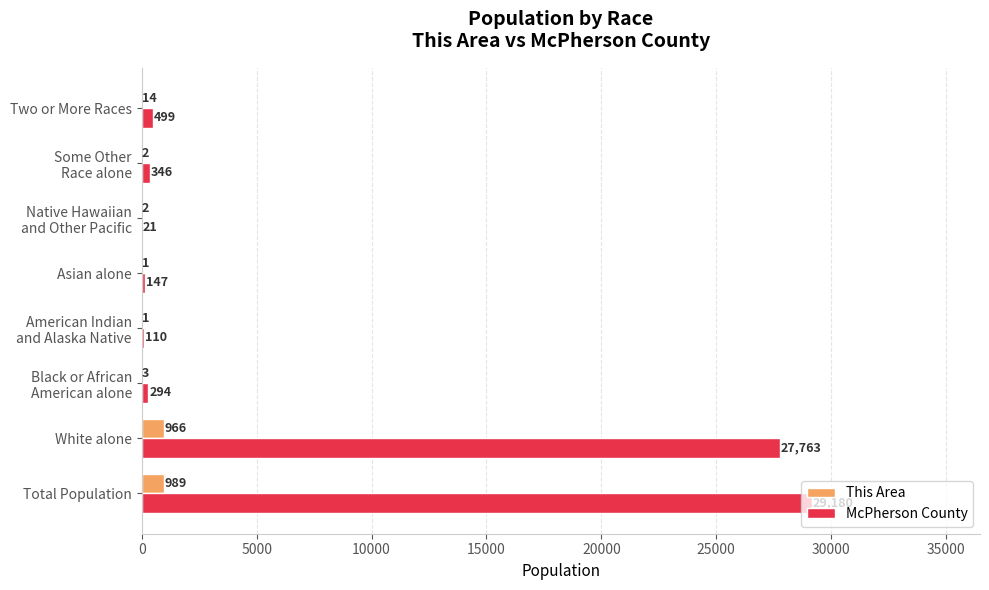

The McPherson County series shows 43641 at White alone. True or false?

False